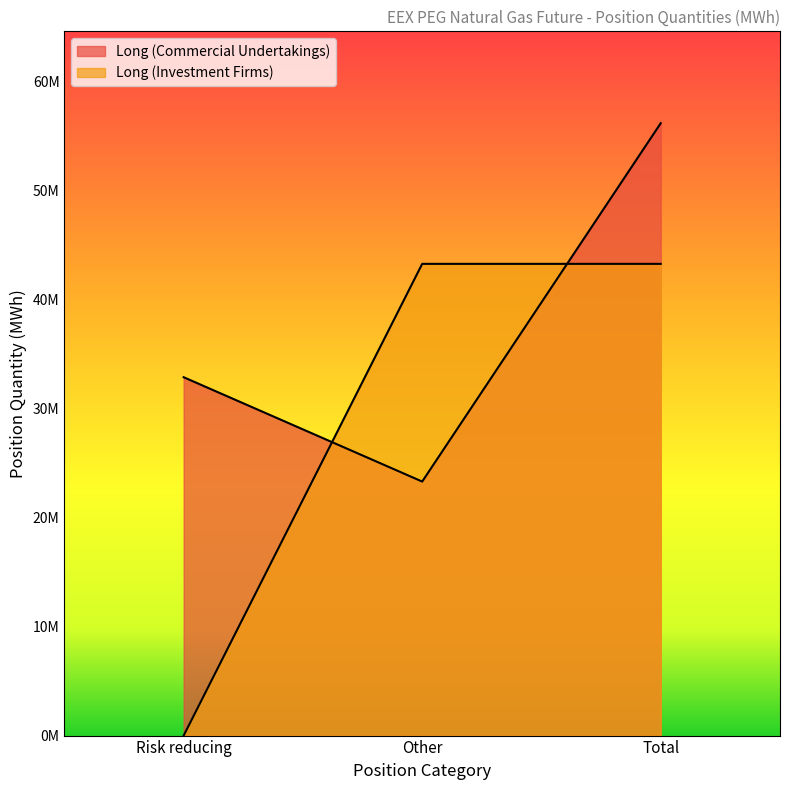

Reading left to right, what are all the values shown in this chart?

Long (Commercial Undertakings): 32873021	23301968	56174989
Long (Investment Firms): 0	43271416	43271416